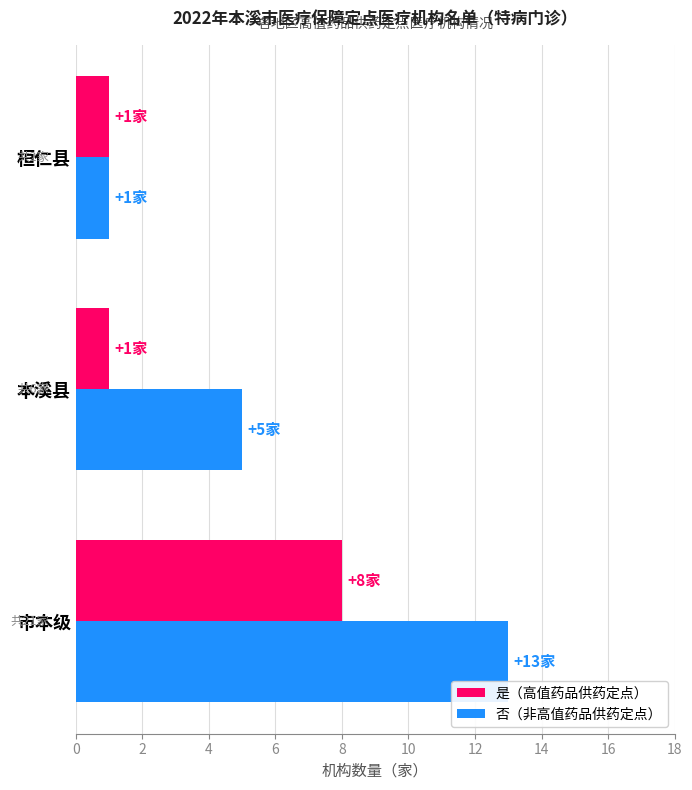

Rank the series by their maximum value, from lowest to highest.

是（高值药品供药定点）, 否（非高值药品供药定点）